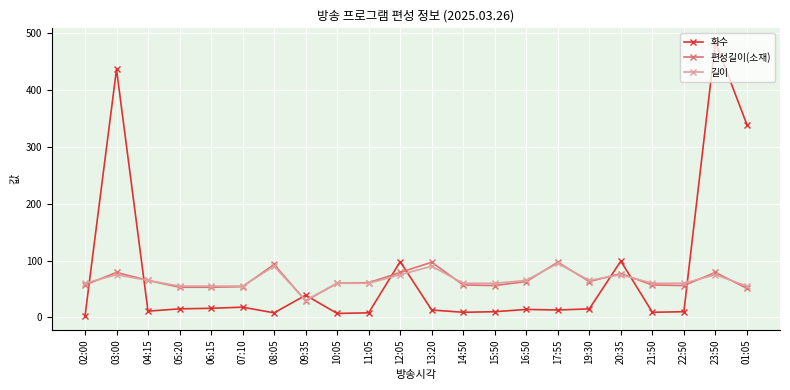

Which series has the largest total across all categories?

화수